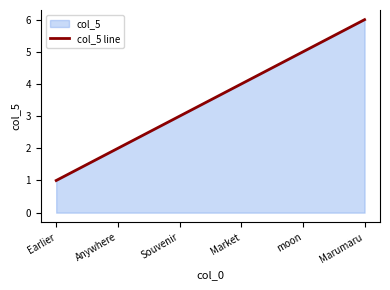

What is the difference between the values at Market and Anywhere?

2